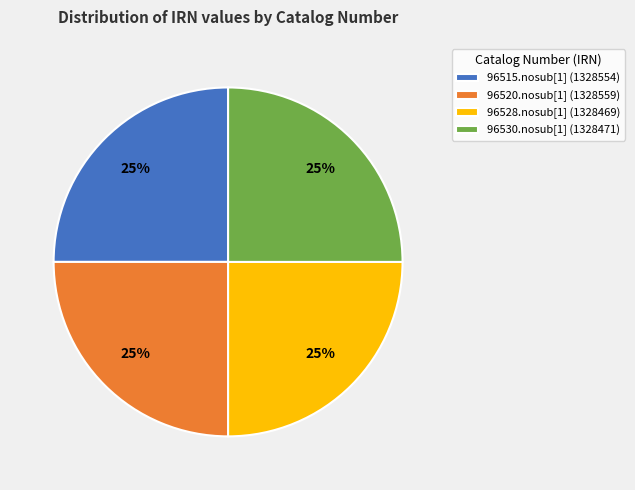

Is it true that 96528.nosub[1] is 39% of the pie?

False